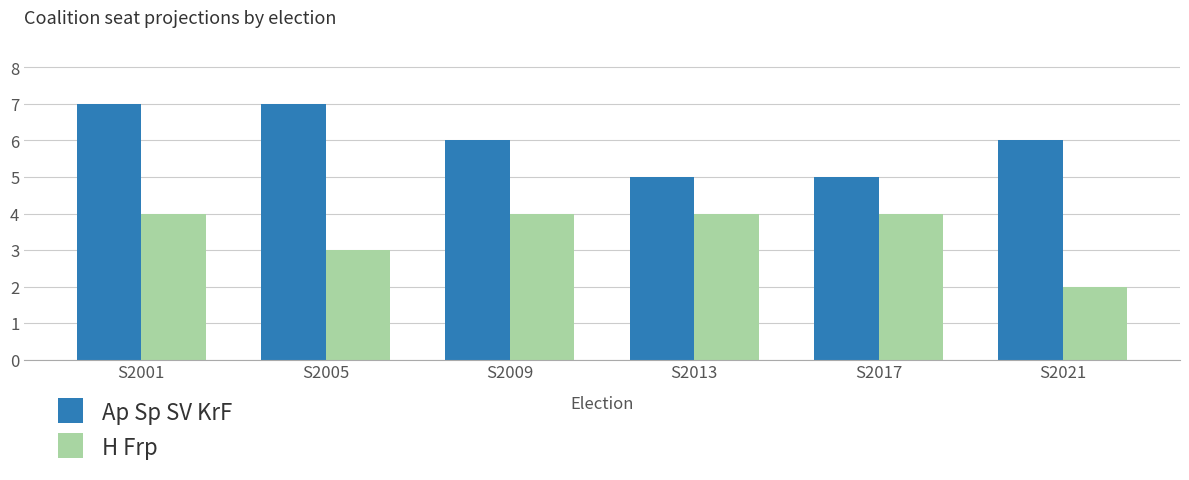

Which series has the largest total across all categories?

Ap Sp SV KrF